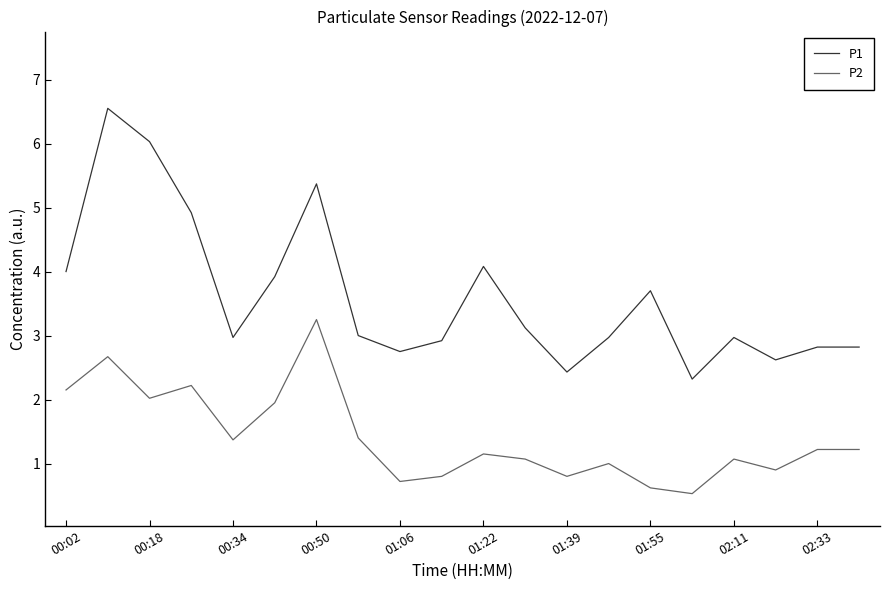

True or false: P2 and P1 cross at least once.

False